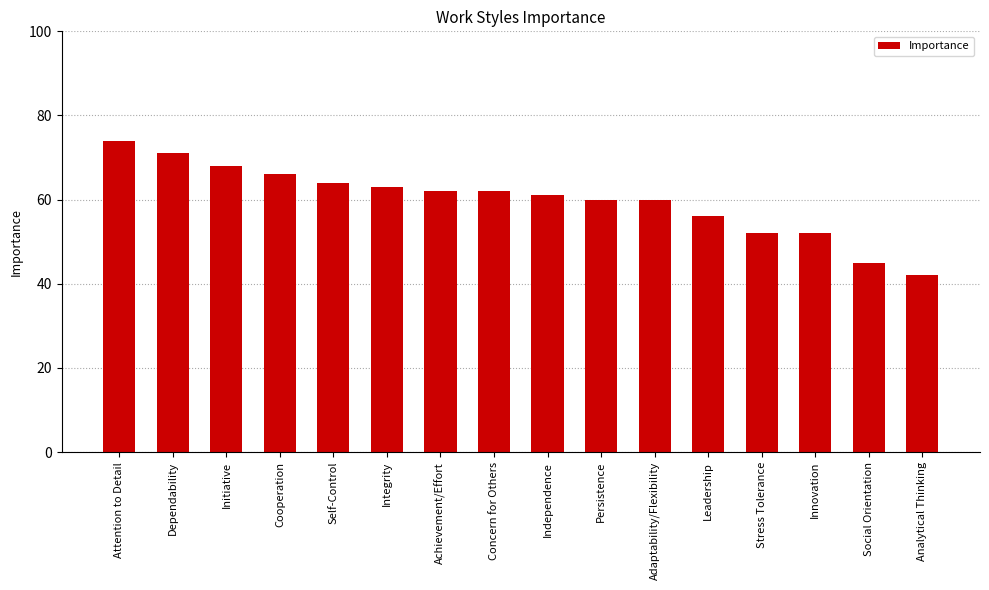

What is the sum of all values?

958